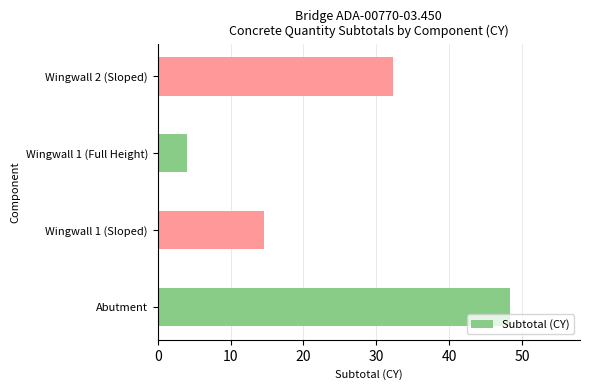

How many bars are there in total?

4